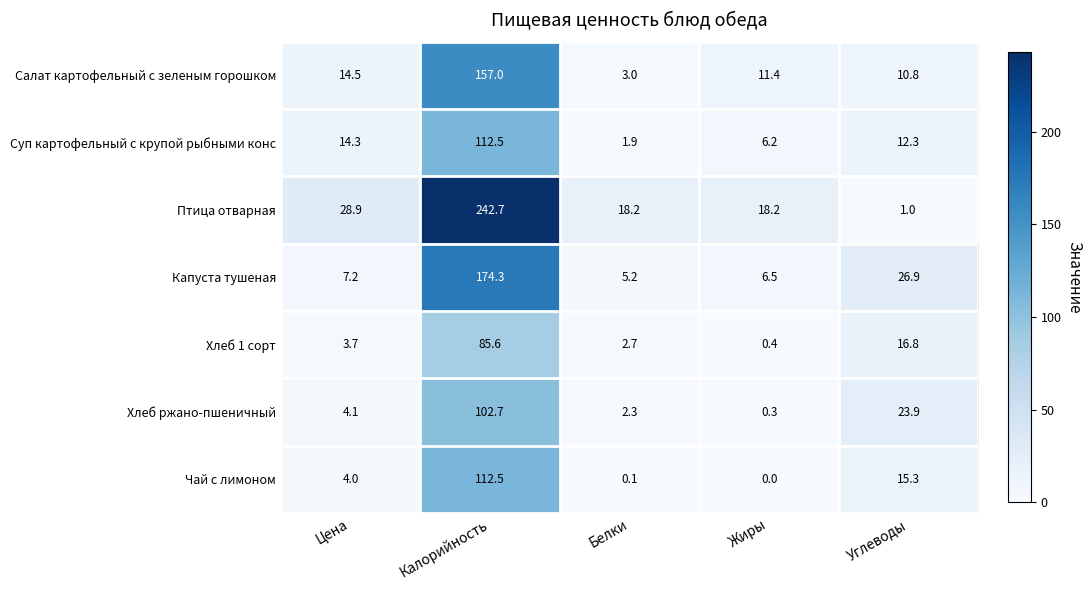

Count the number of data series in this chart.

7